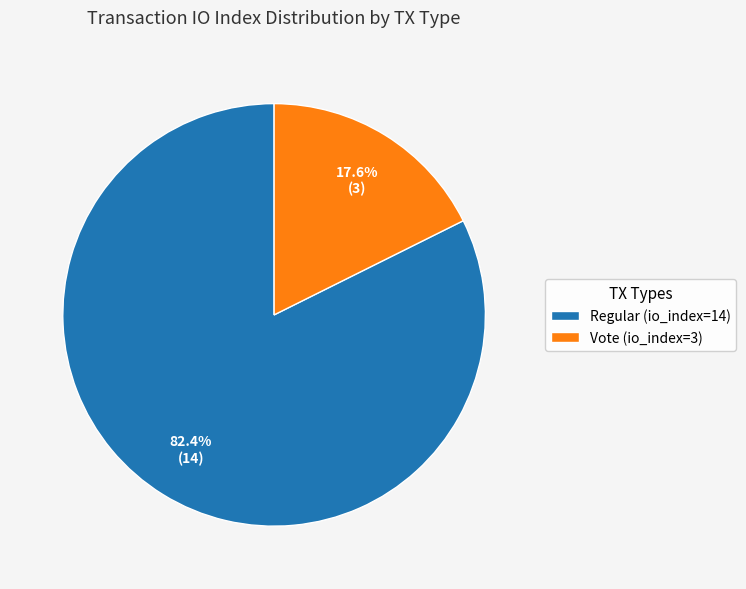

How many slices are in this pie chart?

2